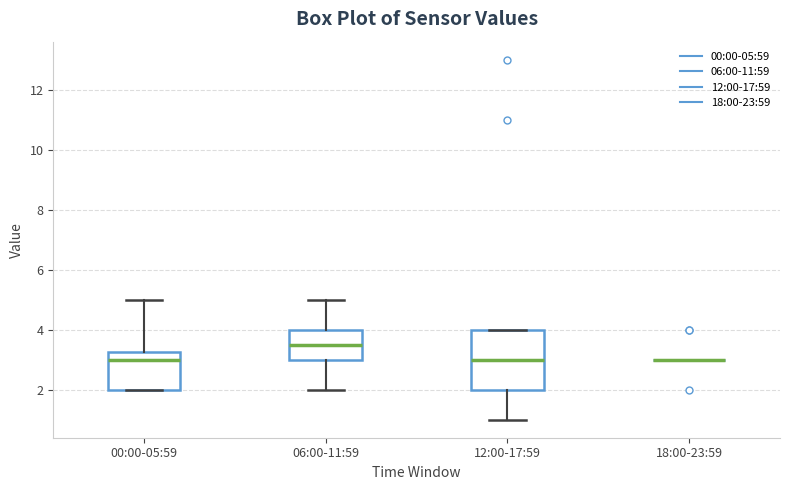

Comparing the boxes themselves (not the whiskers), which one is the tallest?

12:00-17:59